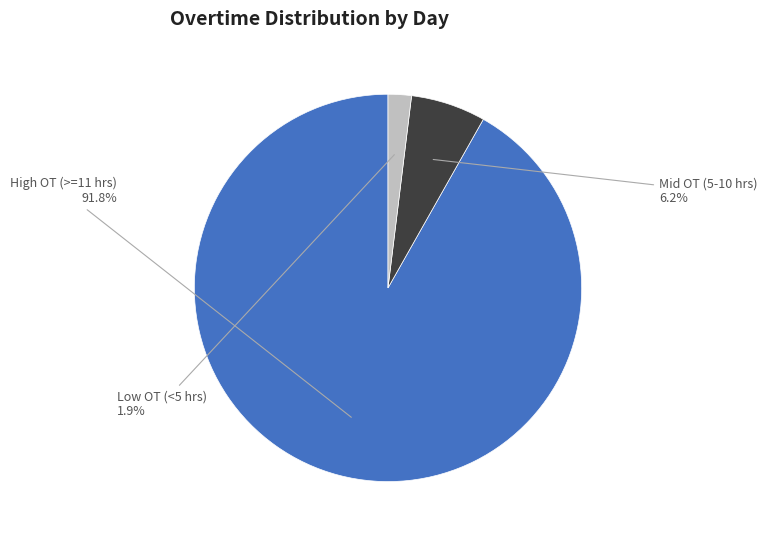

Is there a majority slice in this chart?

Yes